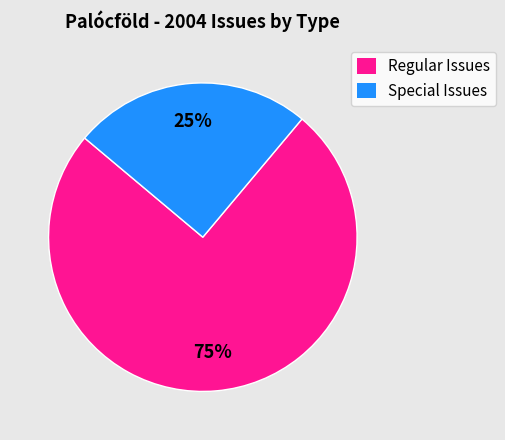

Do Special Issues and Regular Issues together represent more than half of the pie?

Yes